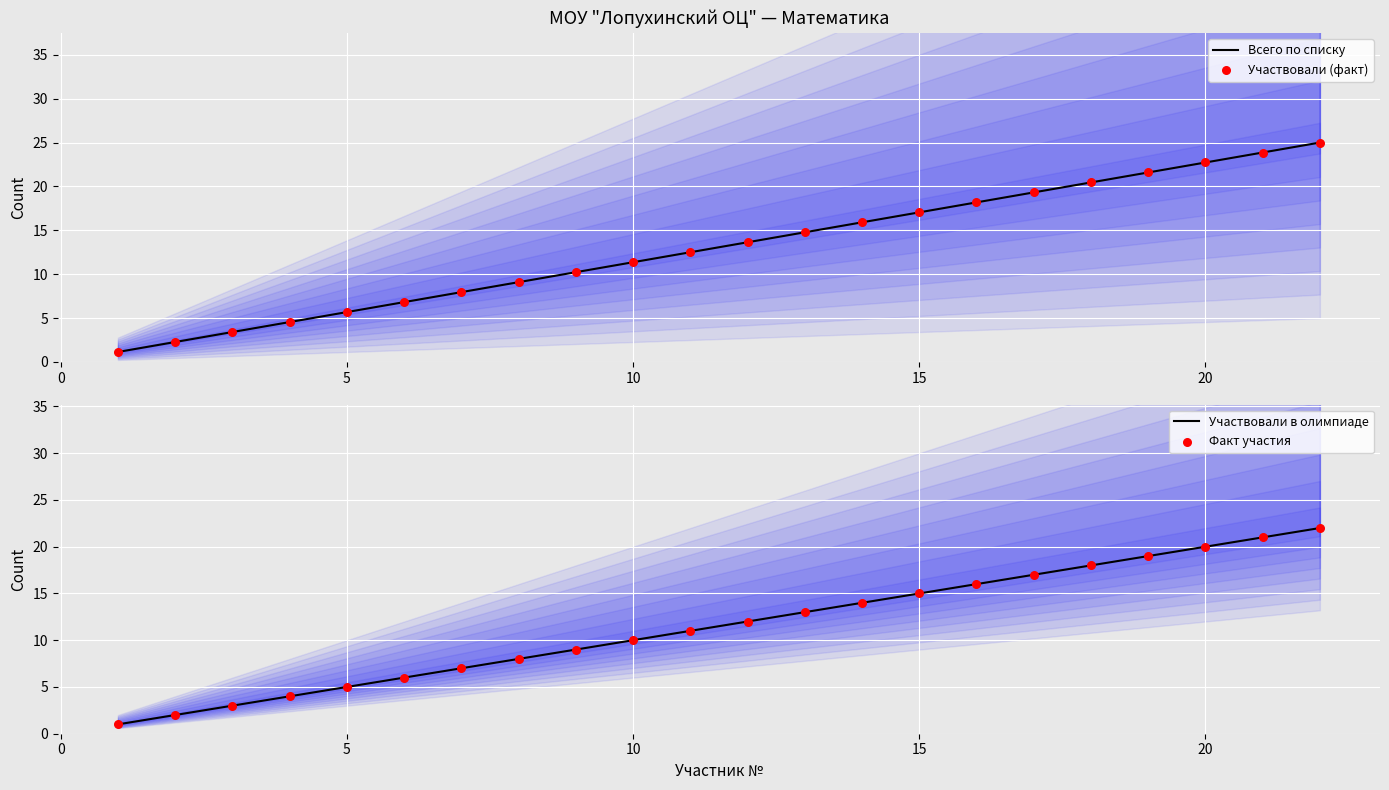

Is the value of Участвовали (факт) at 0 greater than the value of Участвовали в олимпиаде at 12?

No